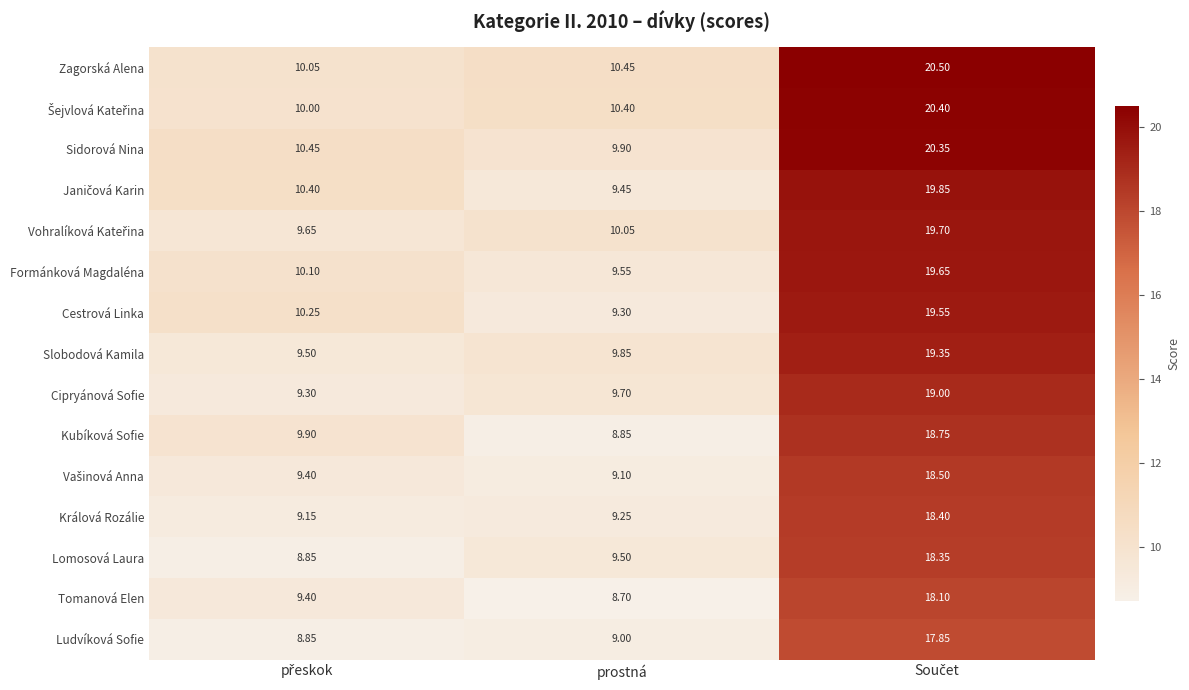

Which series has the largest total across all categories?

Zagorská Alena